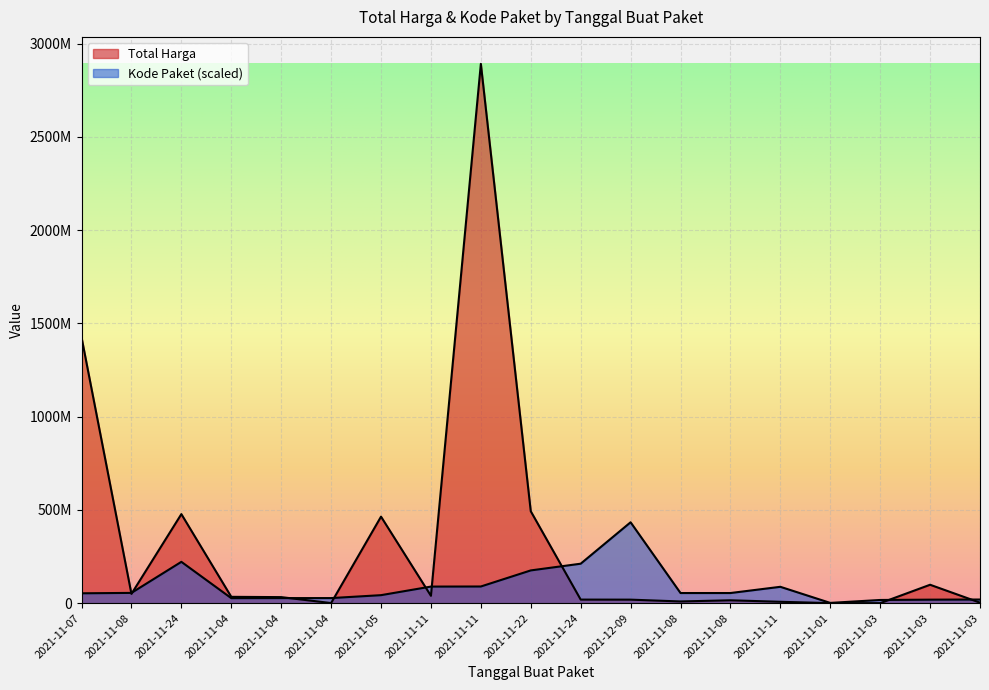

What is the average value of the Total Harga series?

320047762.4